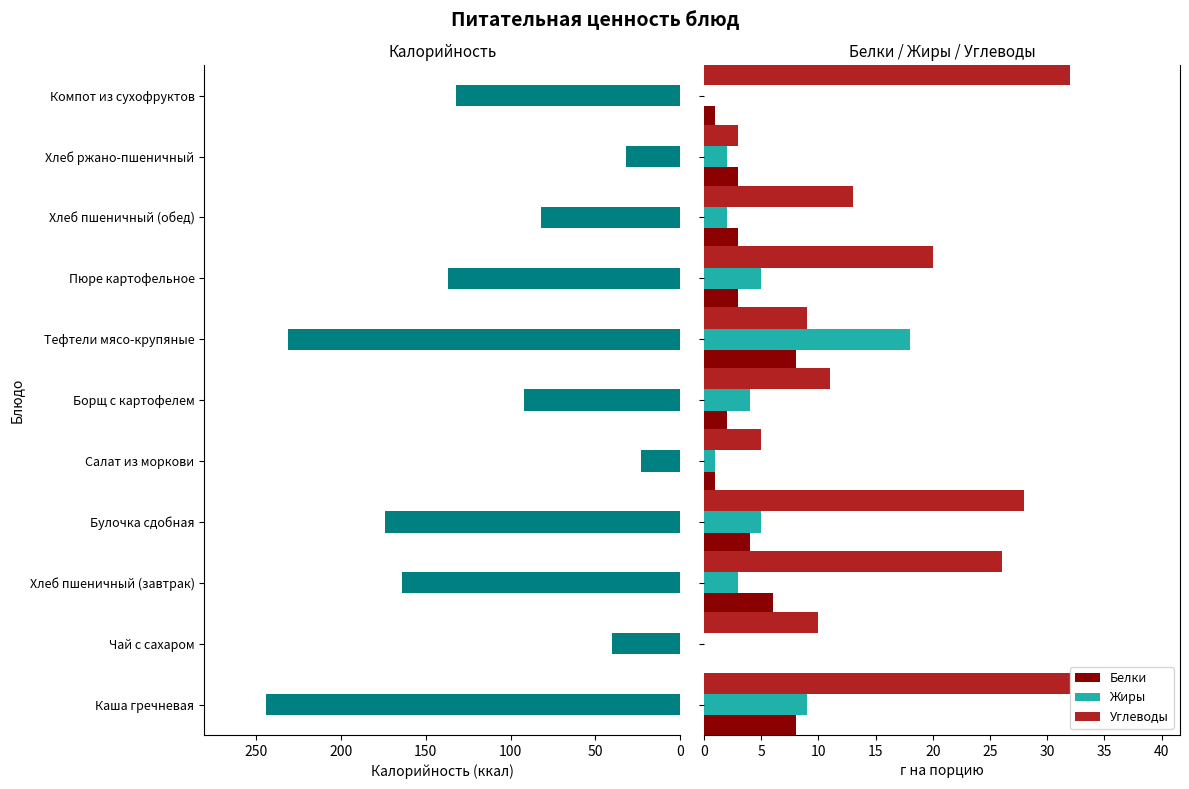

What is the maximum value for Углеводы?

32